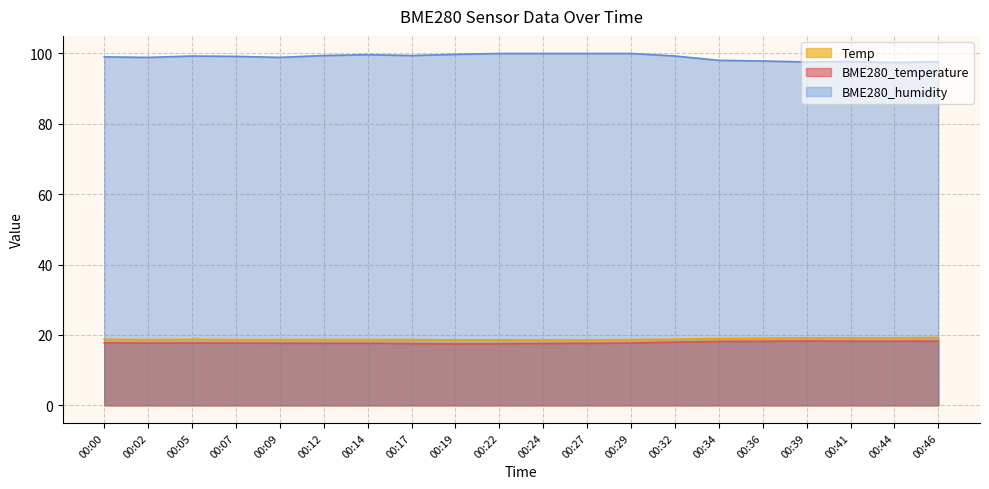

At 00:46, list the series in order from largest to smallest.

BME280_humidity, Temp, BME280_temperature